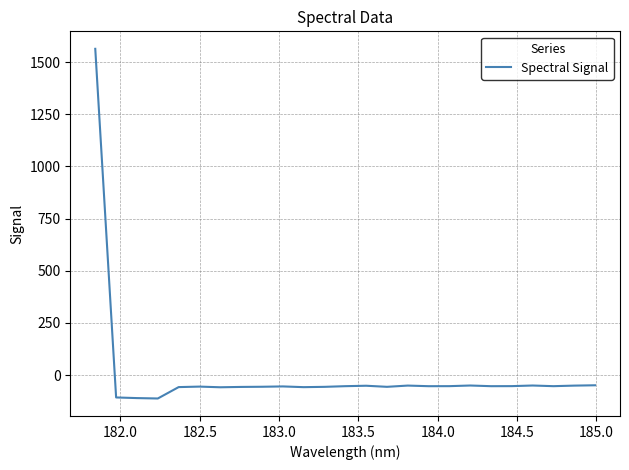

What is the greatest value displayed?

1564.1